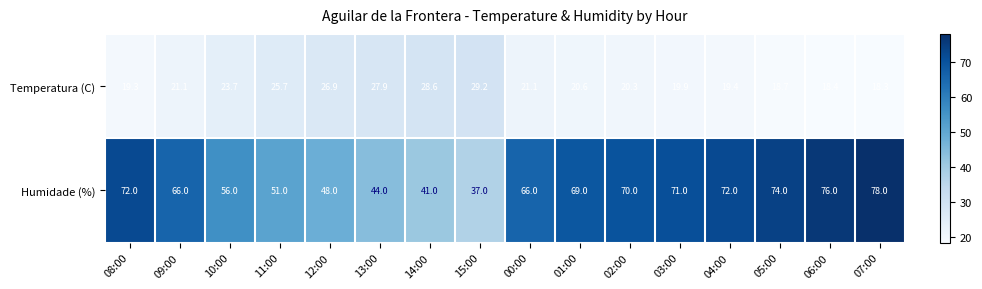

The value of Humidade (%) at 09:00 is 27.1. True or false?

False